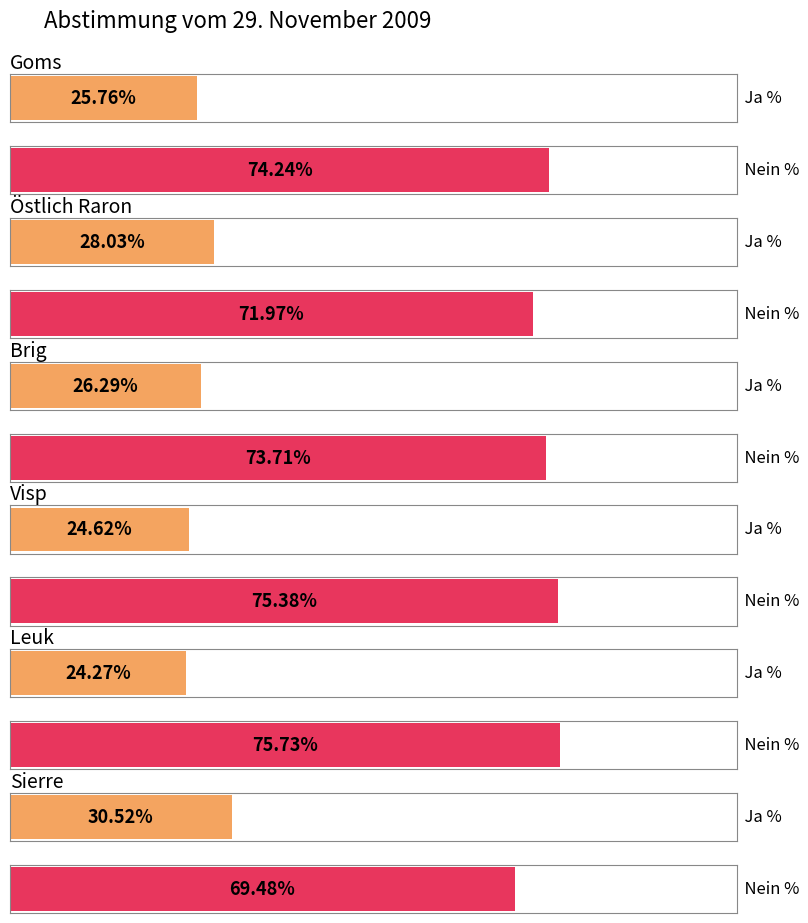

List the series in order of their peak value, lowest first.

Ja %, Nein %